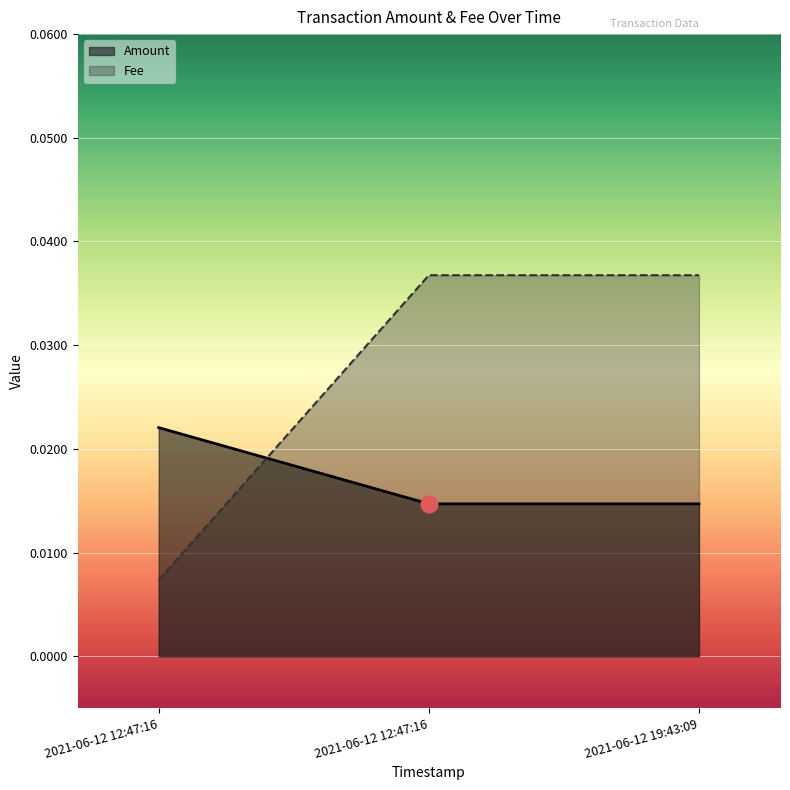

Where is Amount nearest to the value 0?

2021-06-12 12:47:16